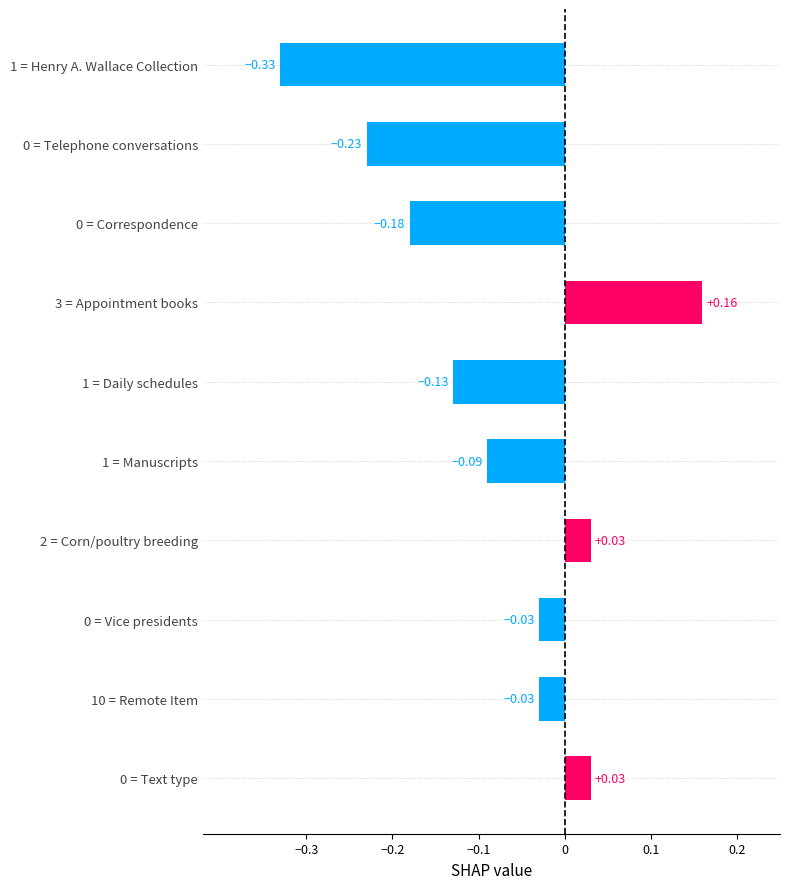

What is the difference between the values at 0 = Correspondence and 3 = Appointment books?

0.3